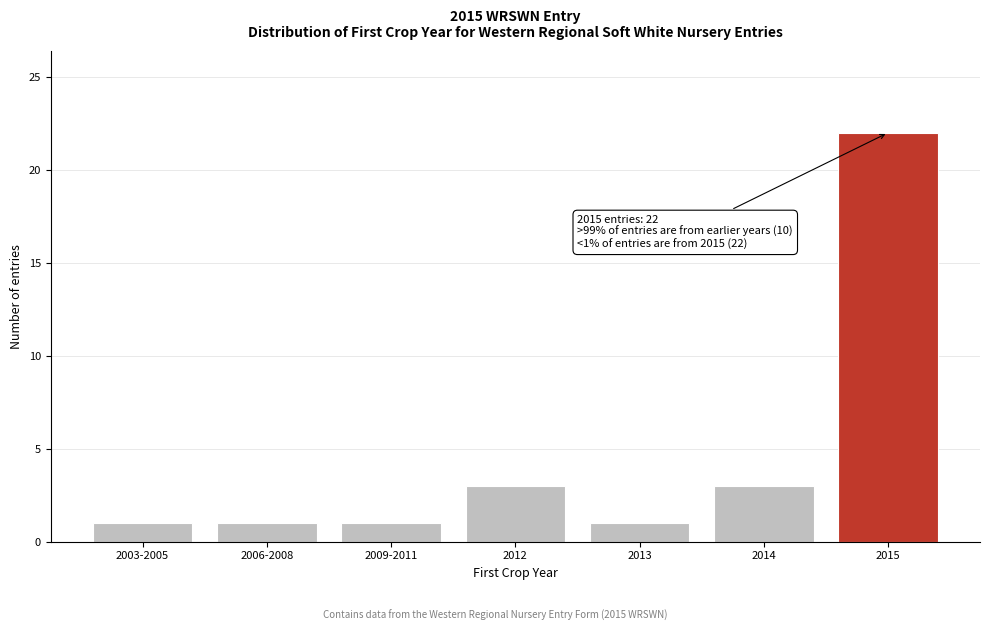

Reading left to right, what are all the values shown in this chart?

1	1	1	3	1	3	22